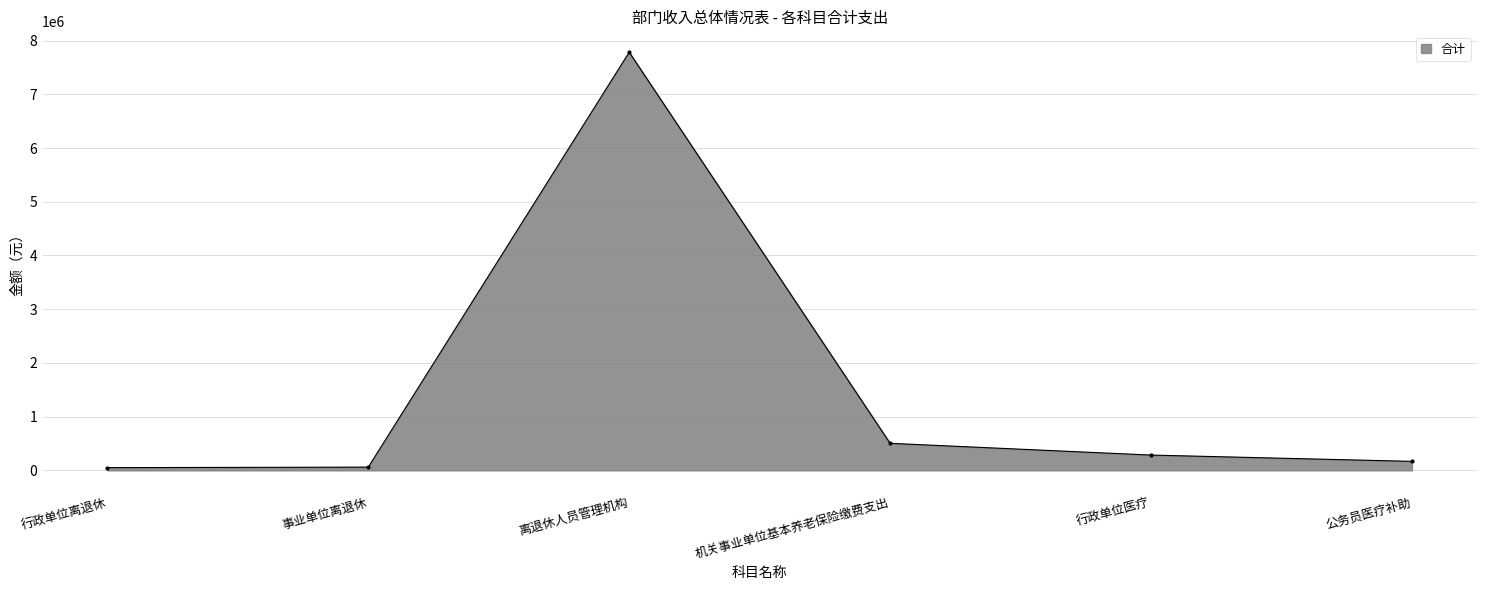

What value does the data have at 行政单位离退休, to the nearest 50?

50600